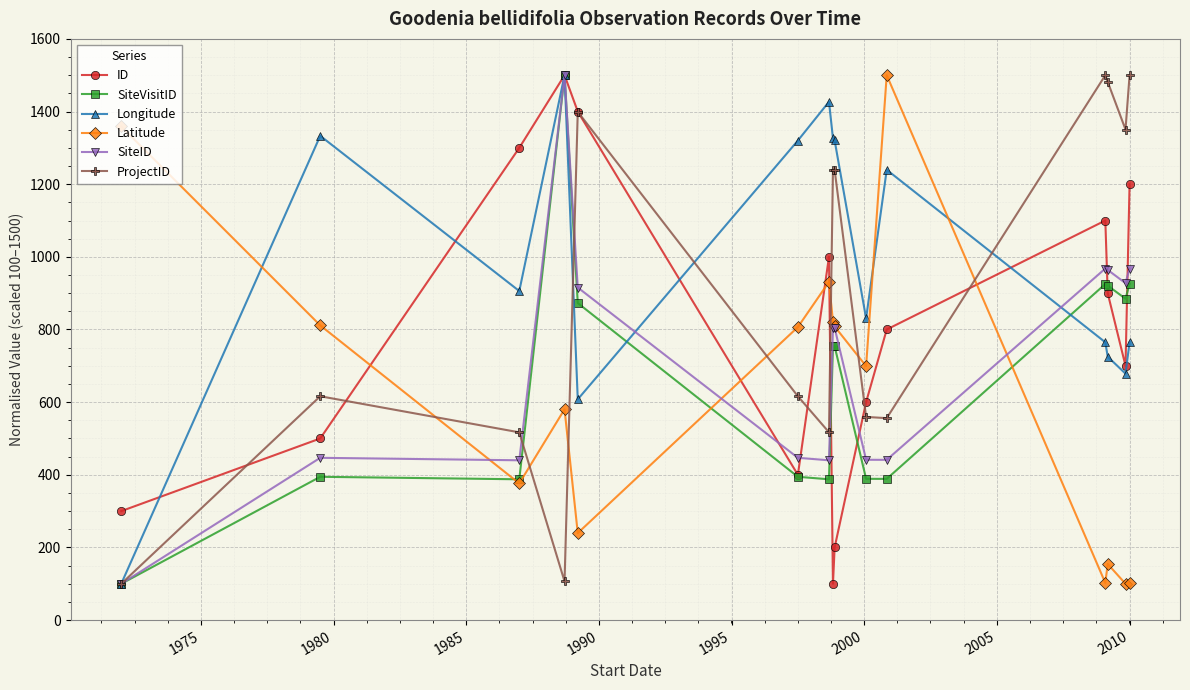

What is the value of the Latitude point at the 14th from the left?

100.0